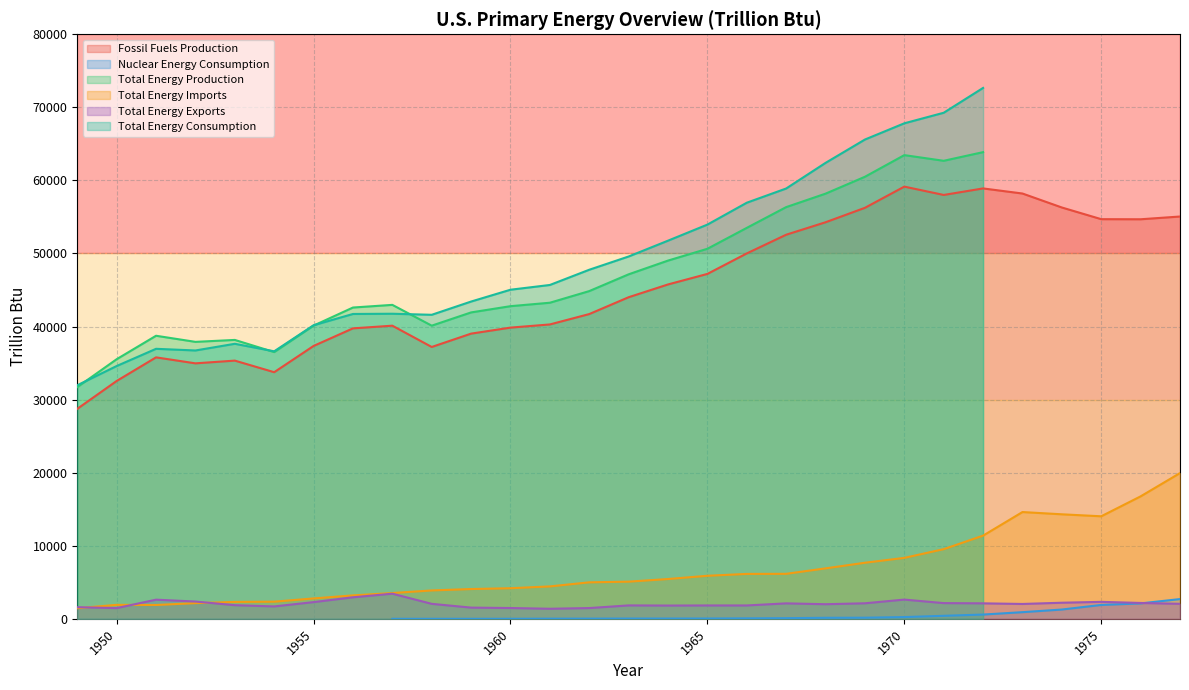

What is the sum of the Total Energy Exports values at 1966 and 1975?

4152.3